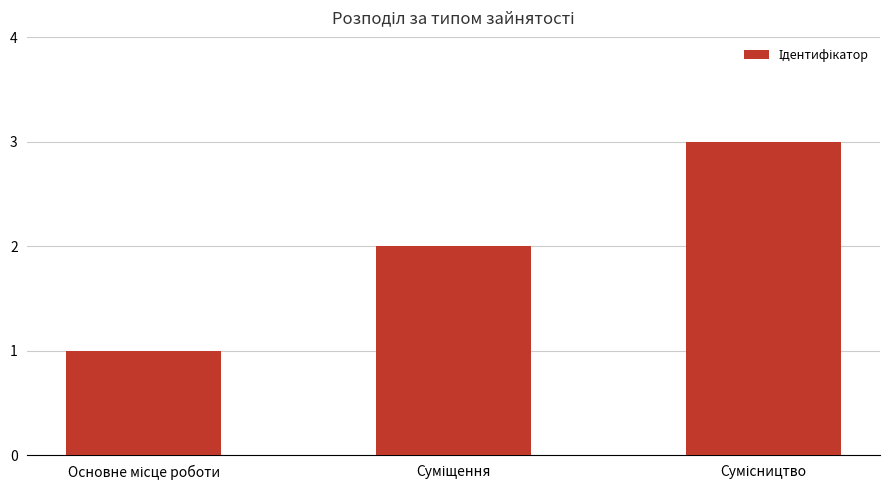

What is the sum of all values?

6